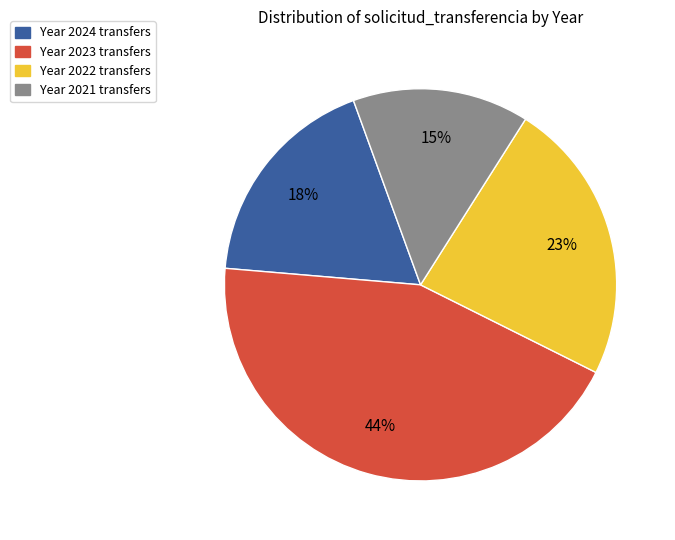

Does any single category account for the majority?

No